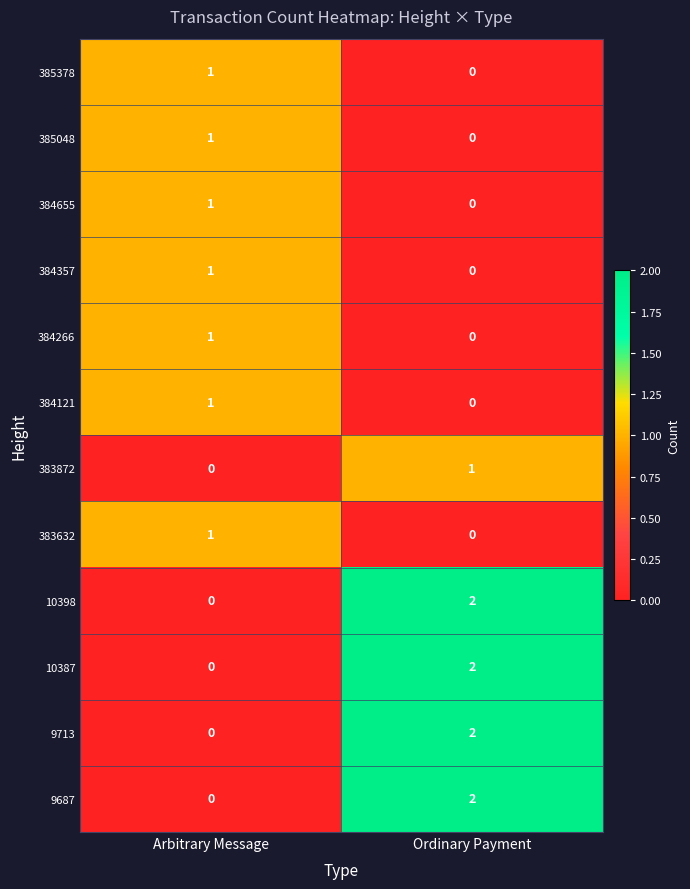

Reading left to right, what are all the values shown in this chart?

385378: 1	0
385048: 1	0
384655: 1	0
384357: 1	0
384266: 1	0
384121: 1	0
383872: 0	1
383632: 1	0
10398: 0	2
10387: 0	2
9713: 0	2
9687: 0	2